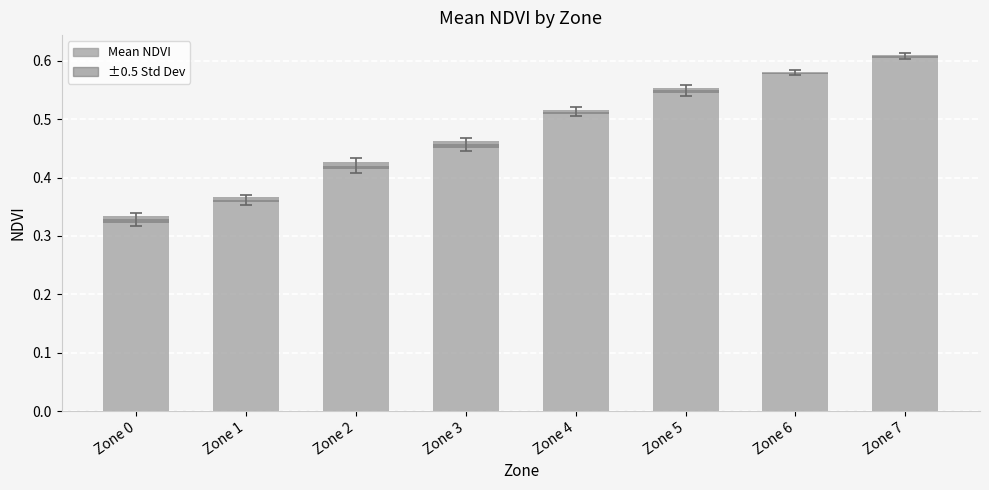

Rank the categories by value from lowest to highest.

Zone 0, Zone 1, Zone 2, Zone 3, Zone 4, Zone 5, Zone 6, Zone 7